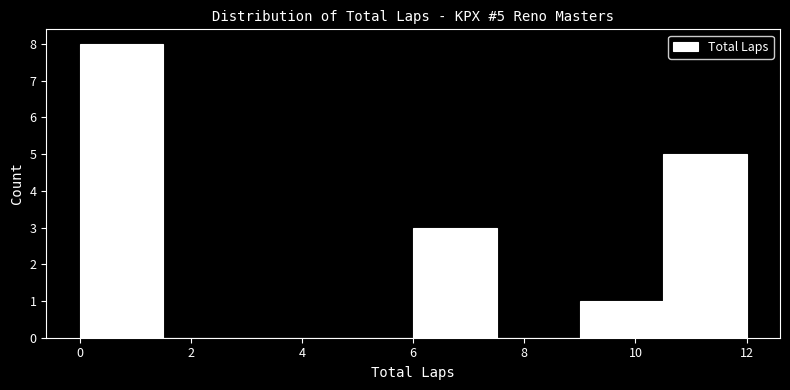

Which range on the x-axis has the tallest bar?

0.0 to 1.5